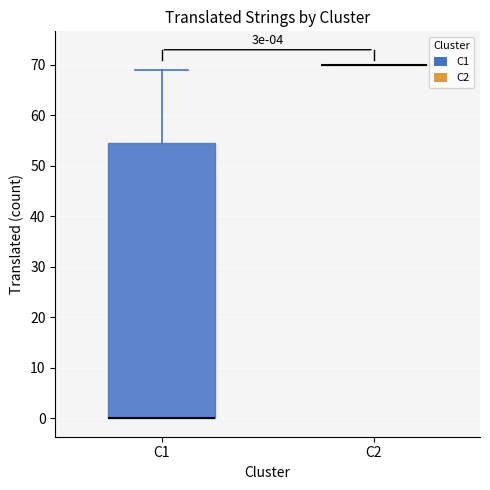

Which box is the tallest, from its lower edge to its upper edge?

C1